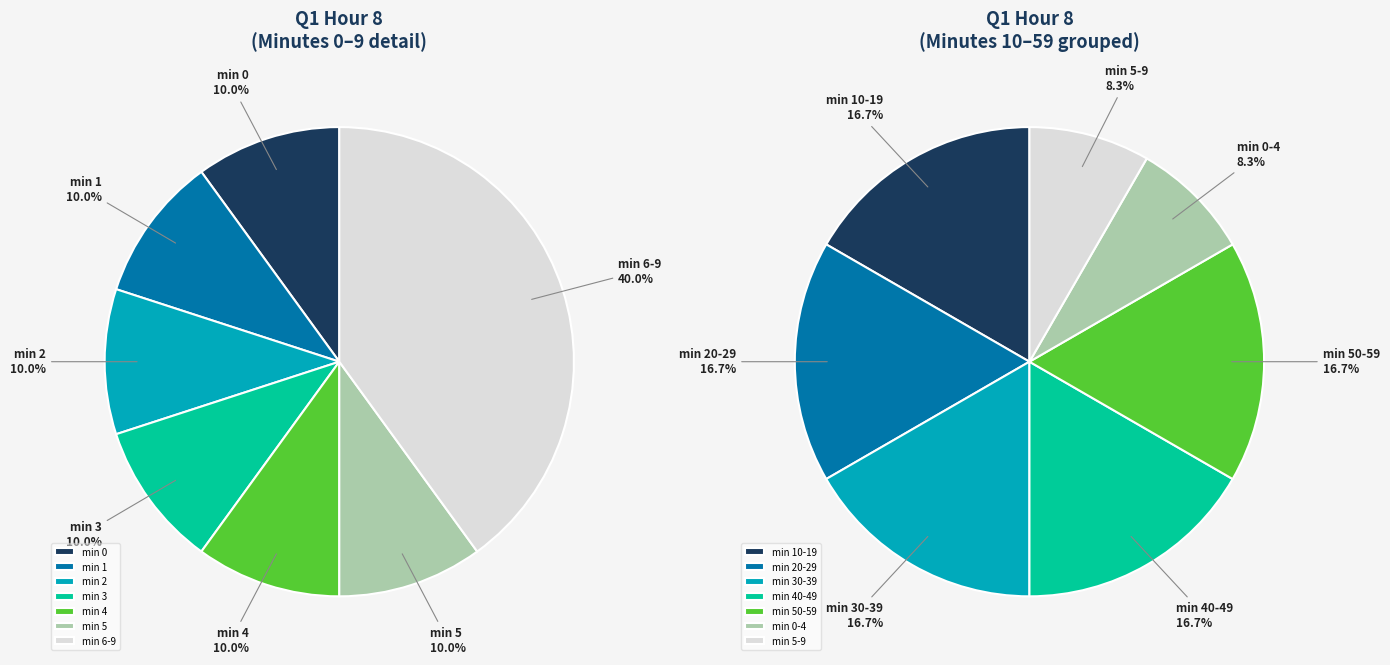

Is there a majority slice in this chart?

No